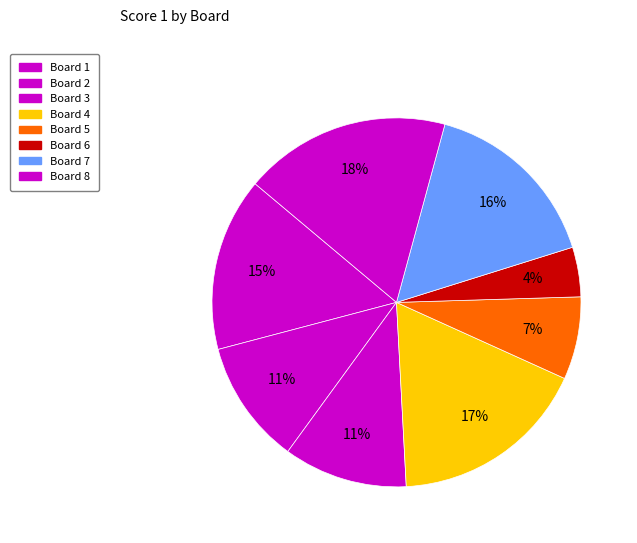

True or false: Board 8 accounts for 28% of the total.

False